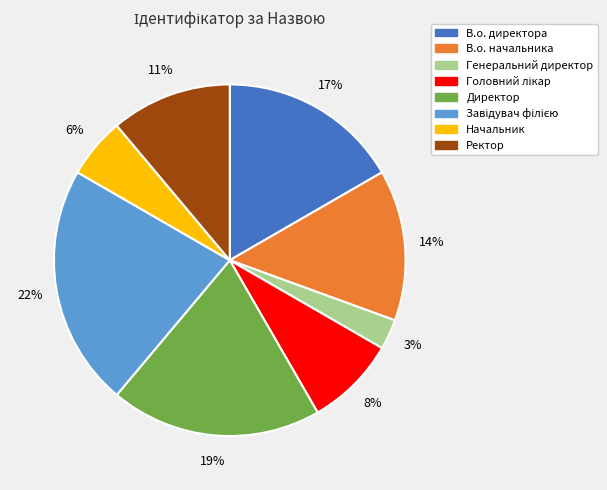

The В.о. начальника slice represents 14% of the pie. True or false?

True